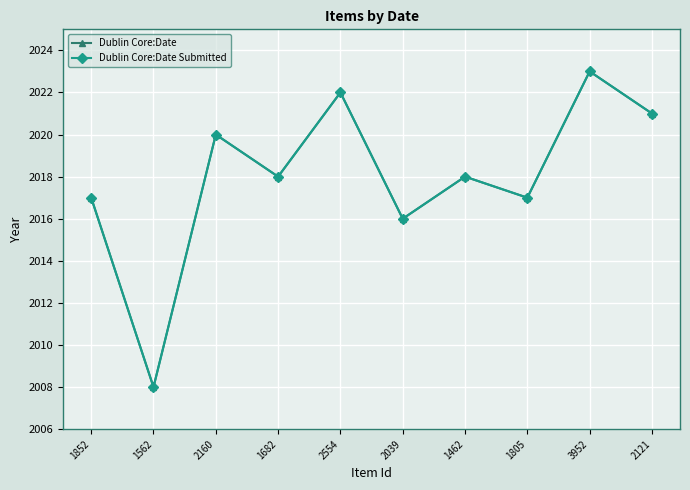

Does the chart have visible grid lines?

Yes